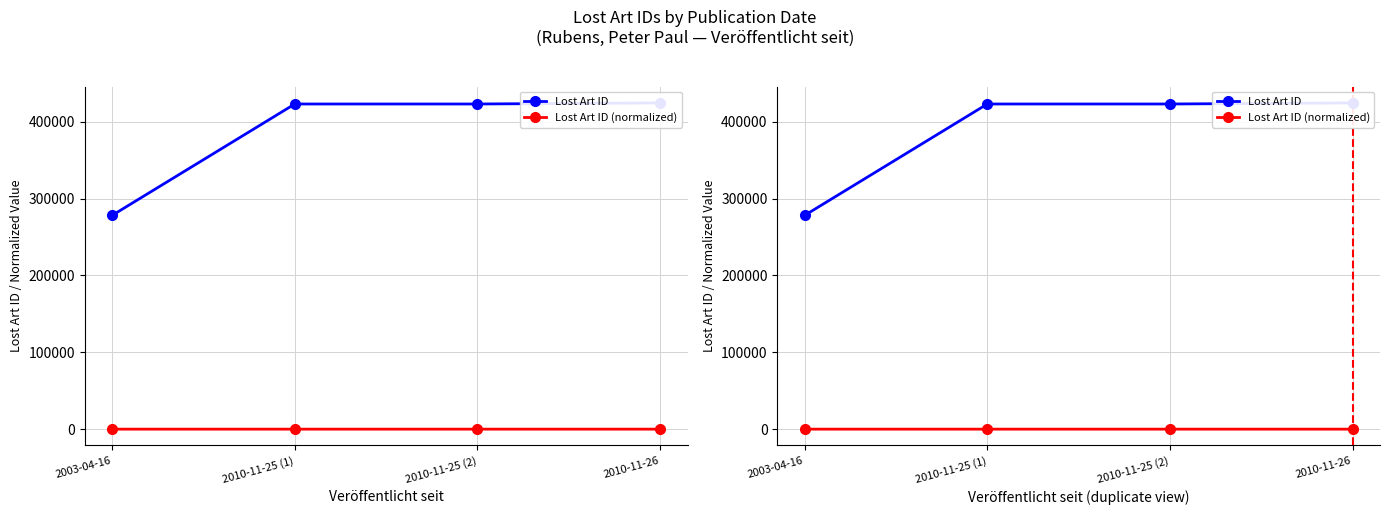

At 2003-04-16, list the series in order from largest to smallest.

Lost Art ID, Lost Art ID (normalized)